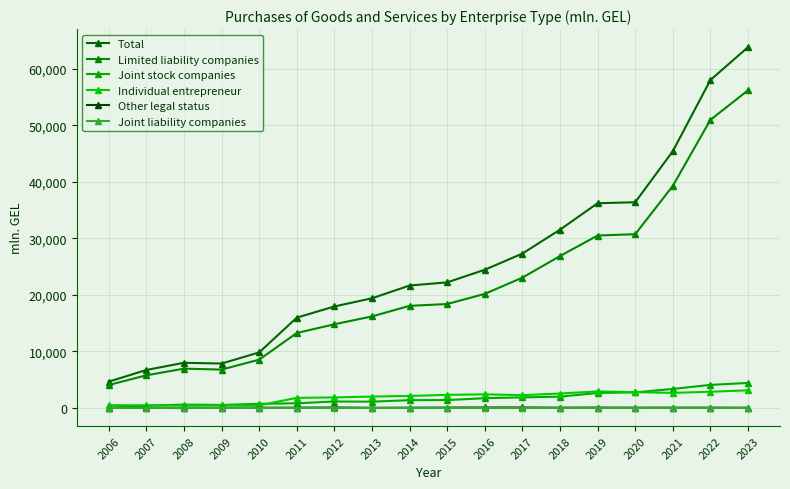

True or false: Limited liability companies and Joint stock companies cross at least once.

False